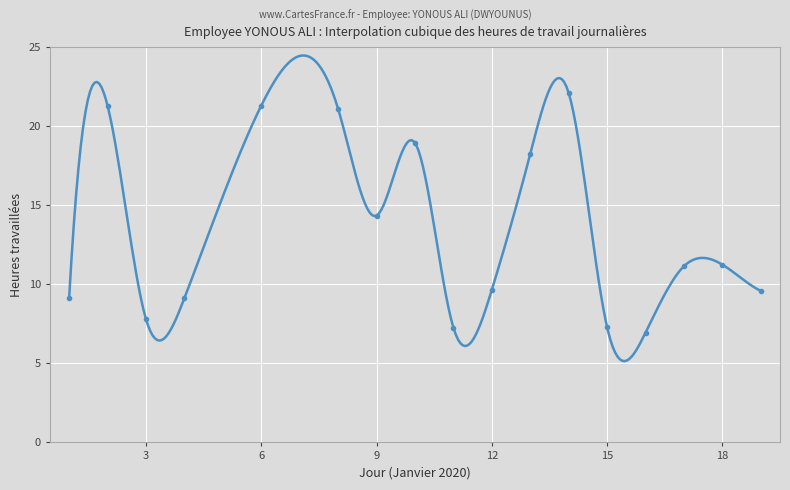

How many values exceed 11?

9